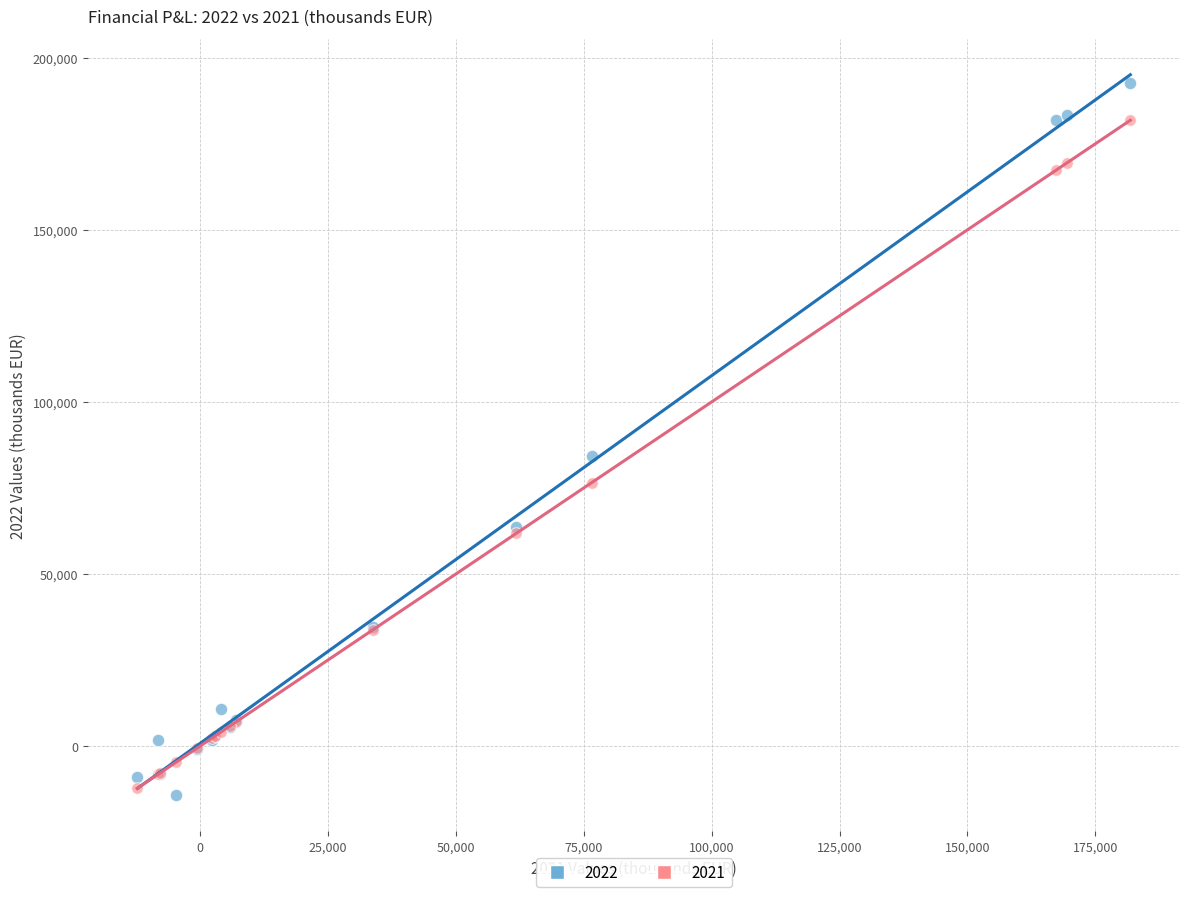

Across all series, what Y value is closest to 89155?

84159